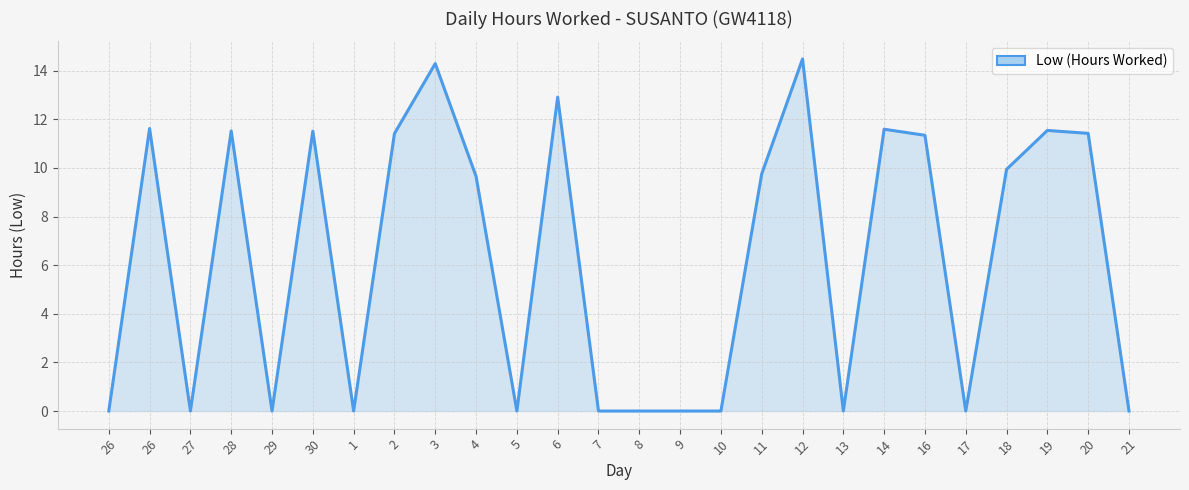

True or false: the data shows -9.7 at 29.

False